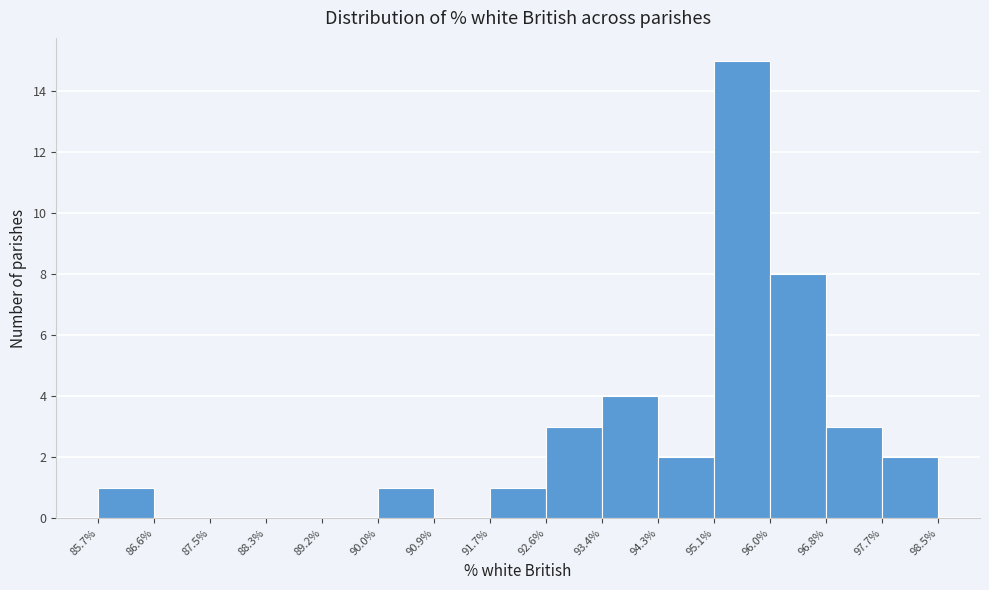

What is the height of the bar covering 85.7% to 86.6% on the x-axis? The values are not printed on the chart, so give them approximately, as read against the axis.

1